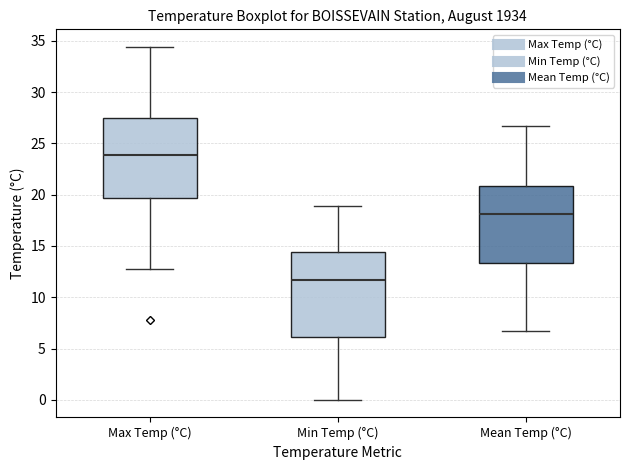

Where does the lower whisker of the box for Max Temp (°C) end on the y-axis? The values are not printed on the chart, so give them approximately, as read against the axis.

13.0